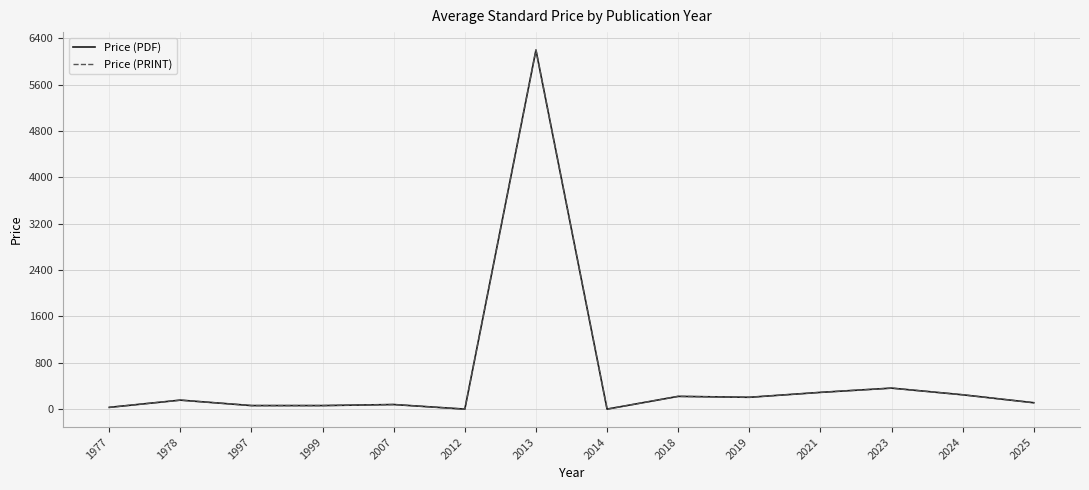

Does the chart have visible grid lines?

Yes